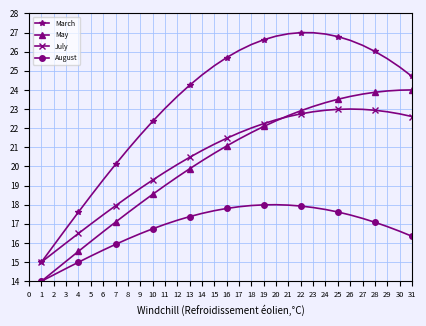

What is the lowest value of the July series?

15.0